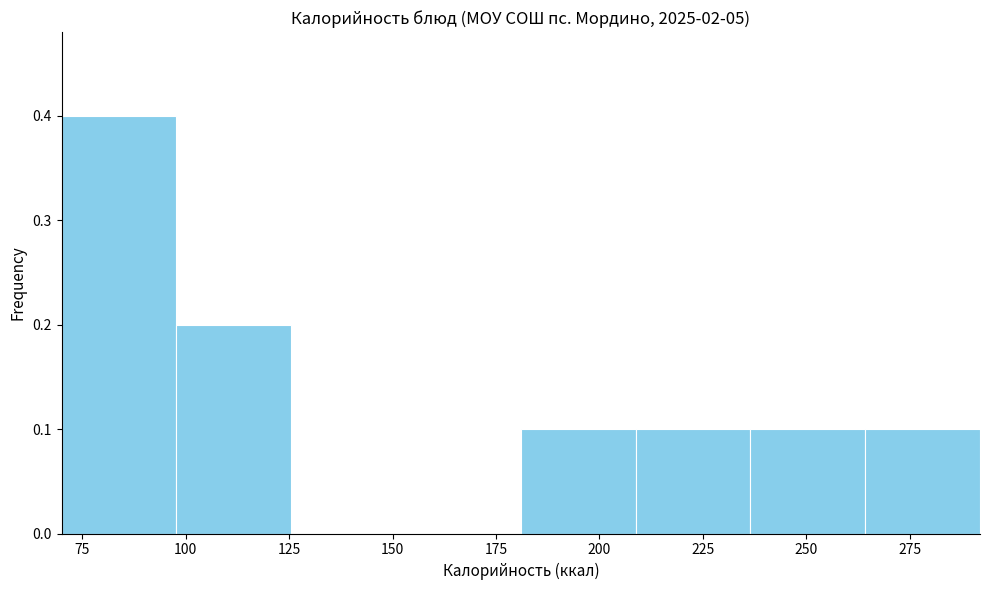

Which range on the x-axis has the tallest bar?

70 to 100